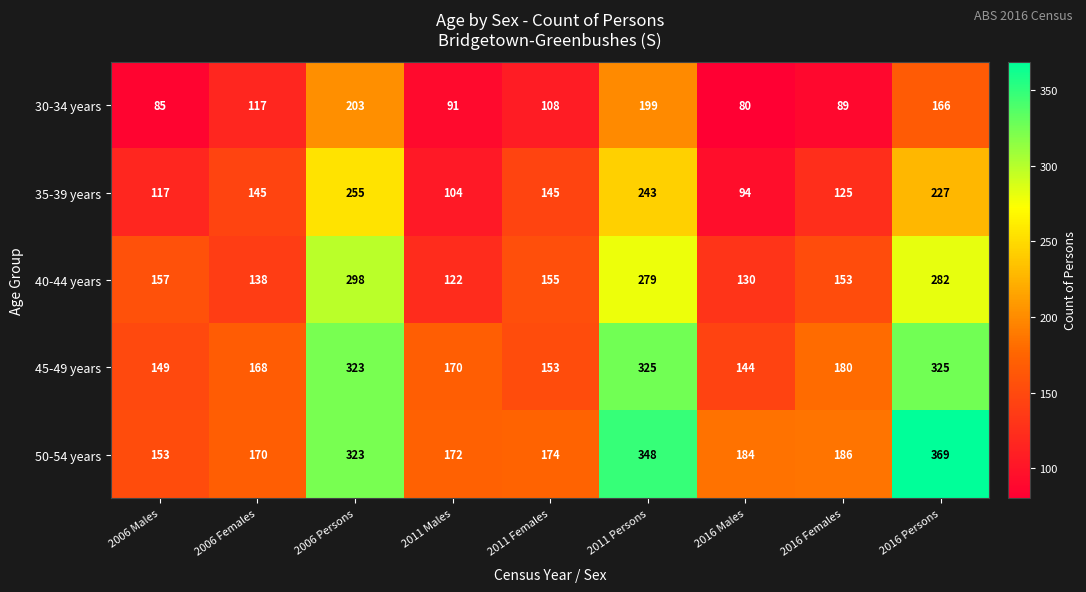

What is the total value across all series at 2016 Males?

632